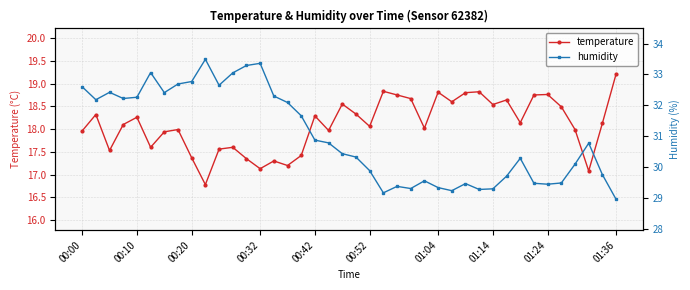

At which label does temperature reach its peak?

01:36